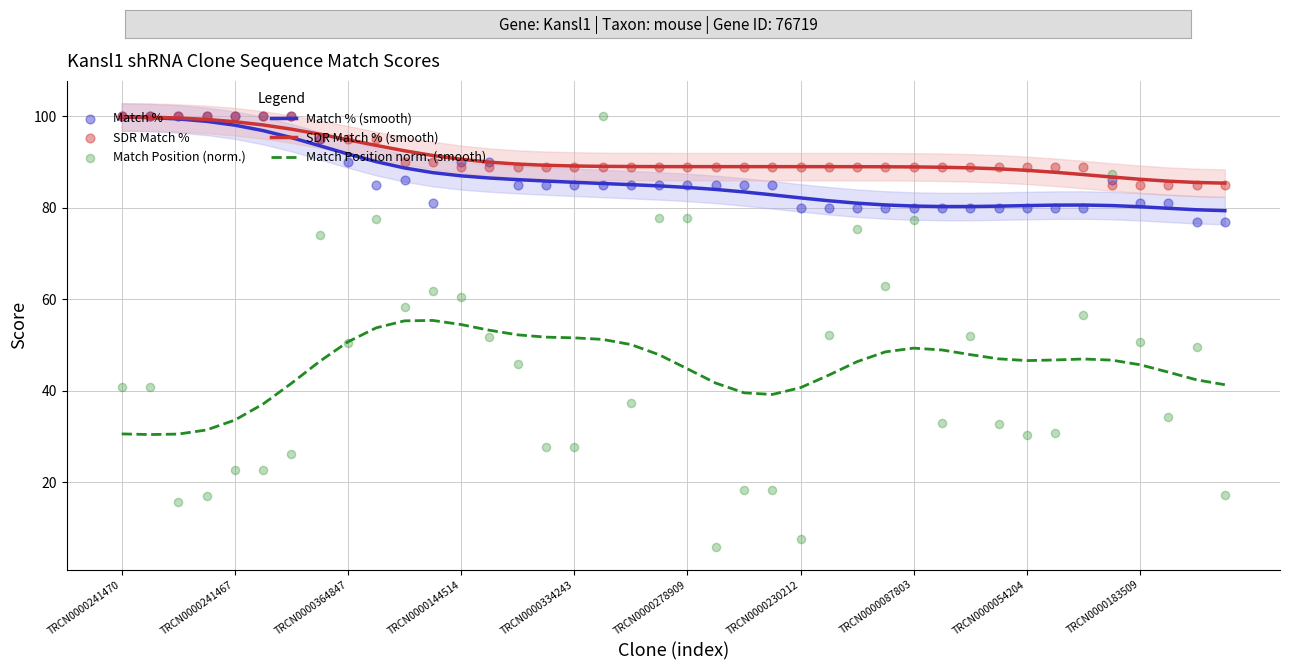

Which series has the largest total across all categories?

SDR Match % (smooth)